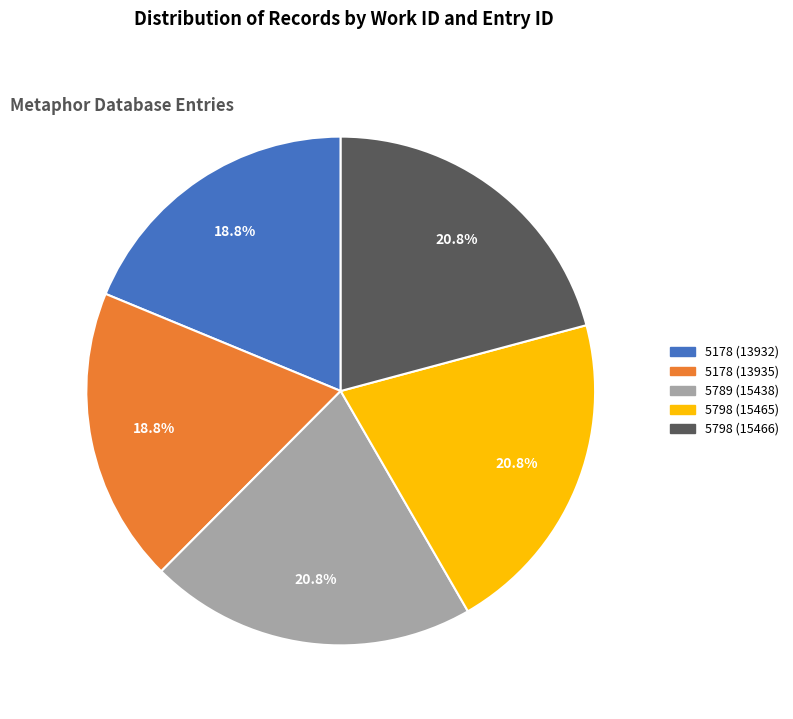

What percentage is NOT represented by 5798 (15465)?

79.2%